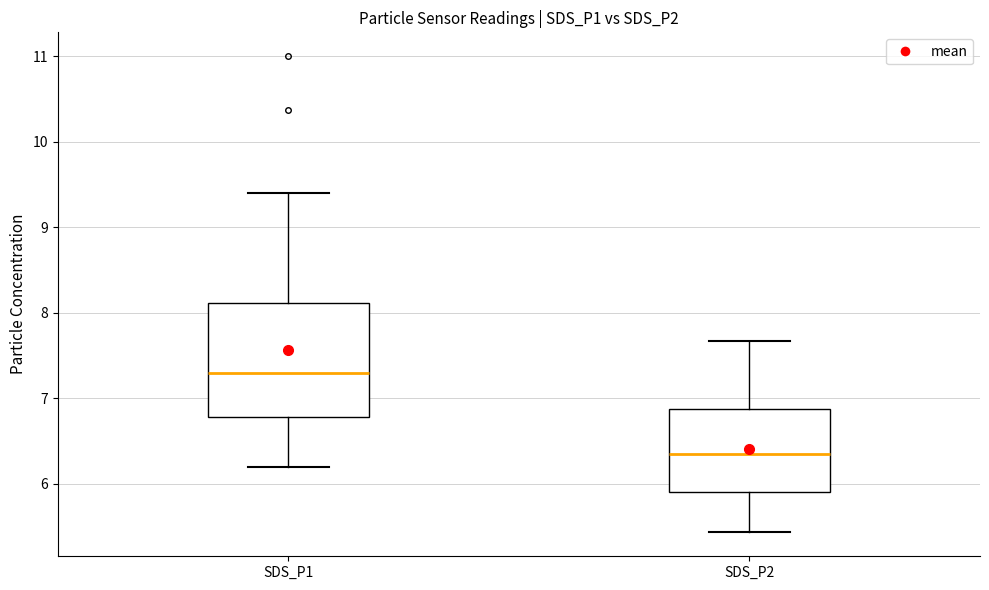

Which box is the tallest, from its lower edge to its upper edge?

SDS_P1